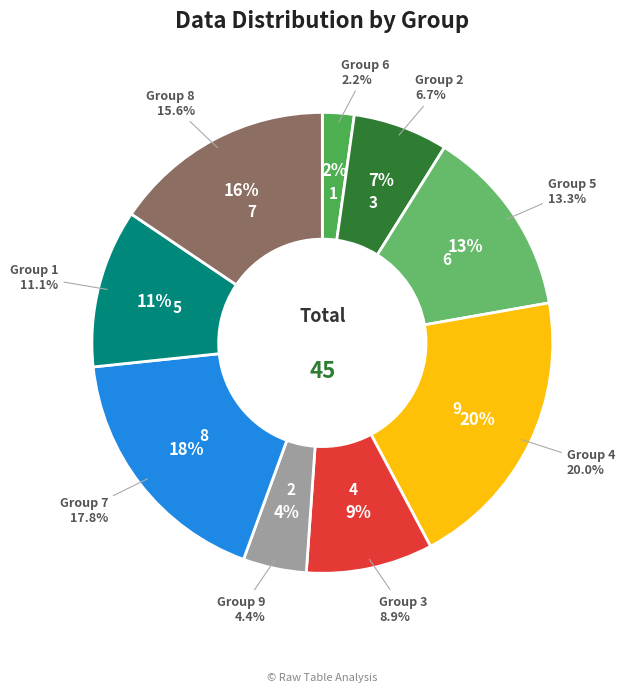

To the nearest percent, what is the combined percentage of 8 and 3?

24%